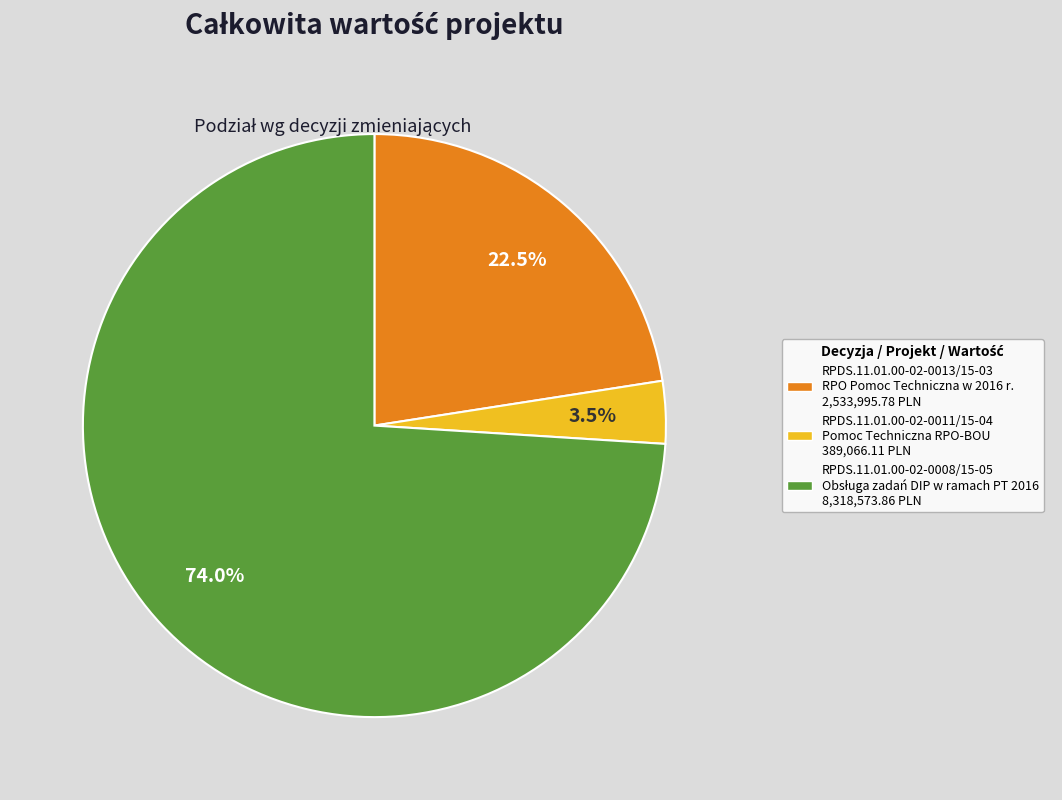

Which slice represents more than half of the pie?

RPDS.11.01.00-02-0008/15-05